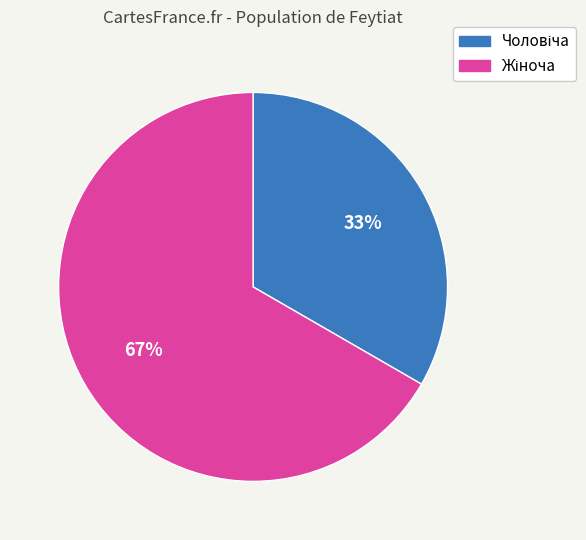

Is there any slice that represents more than half of the pie?

Yes